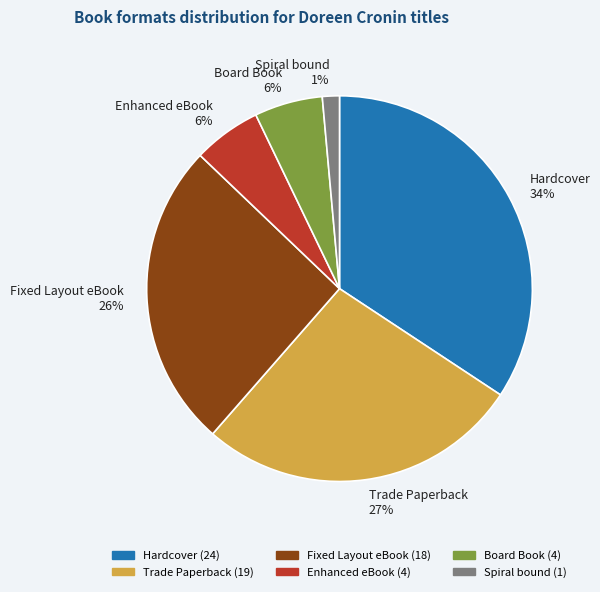

How many segments does this pie chart have?

6